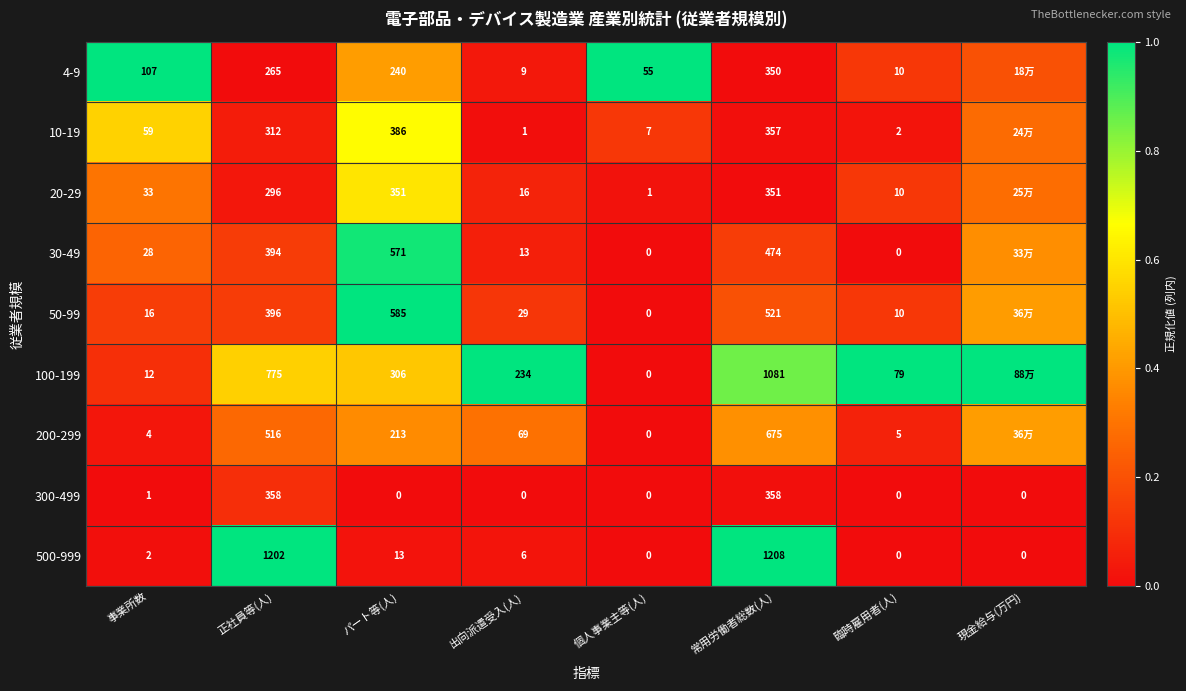

Is the value of 4-9 at パート等(人) greater than the value of 300-499 at 事業所数?

Yes